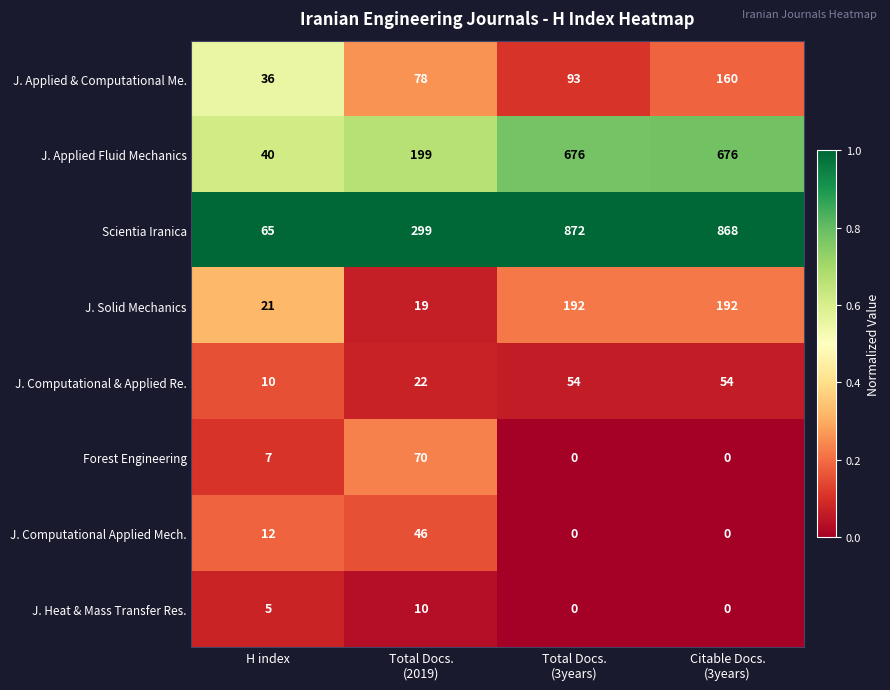

Is it true that Scientia Iranica equals 65 at H index?

True